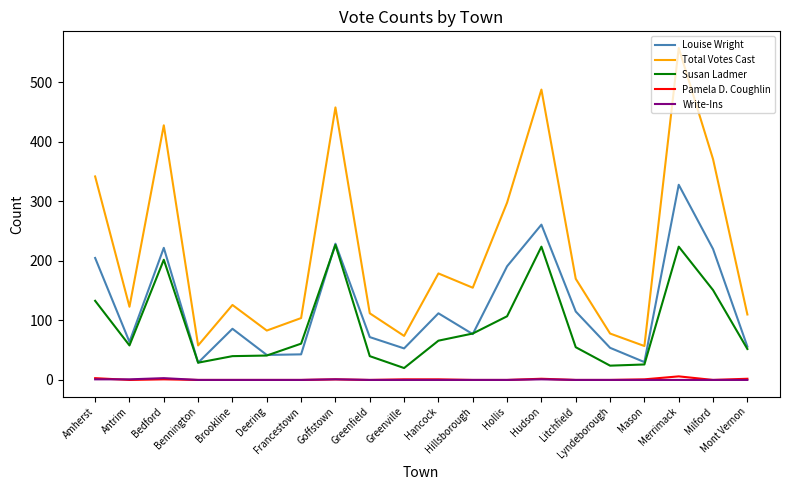

What is the difference between the Total Votes Cast values at Goffstown and Lyndeborough?

380